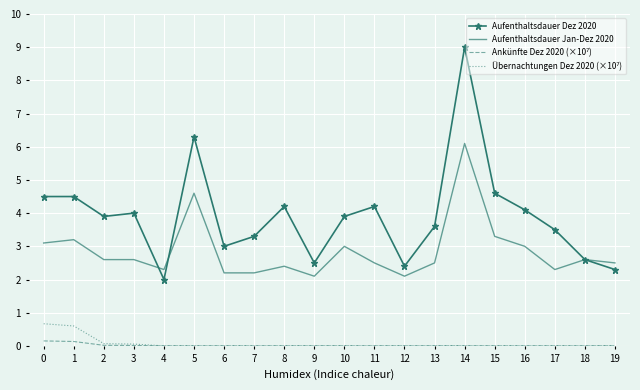

What is the greatest value displayed?

9.0